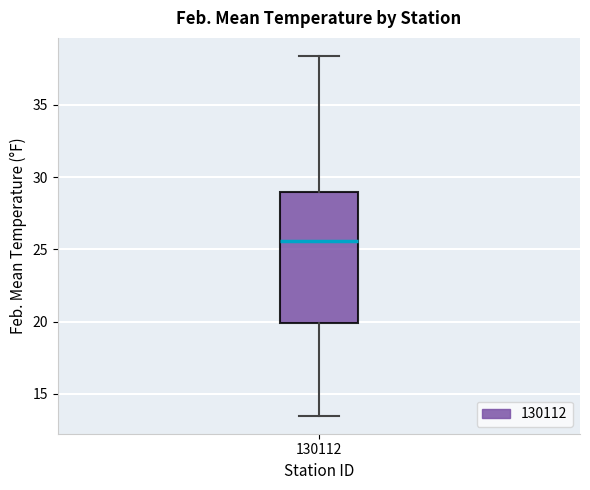

Read this box plot against the y-axis: the position of the median line, the range covered by the box, and the ends of both whiskers. The values are not printed on the chart, so give them approximately, as read against the axis.

median 25.5, box 20.0 to 29.0, whiskers 13.5 to 38.5